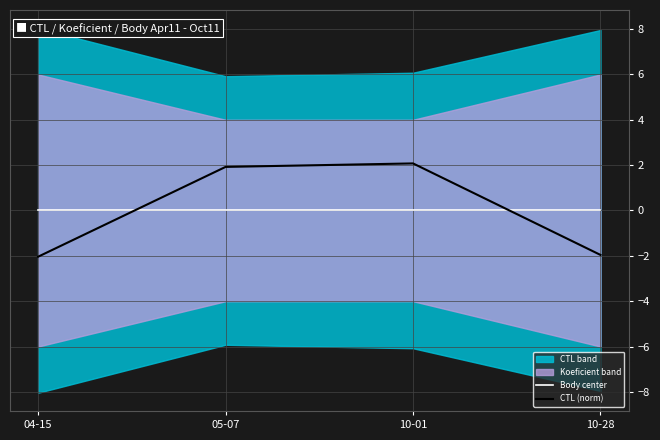

What is the label of the 4th point from the left?

10-28